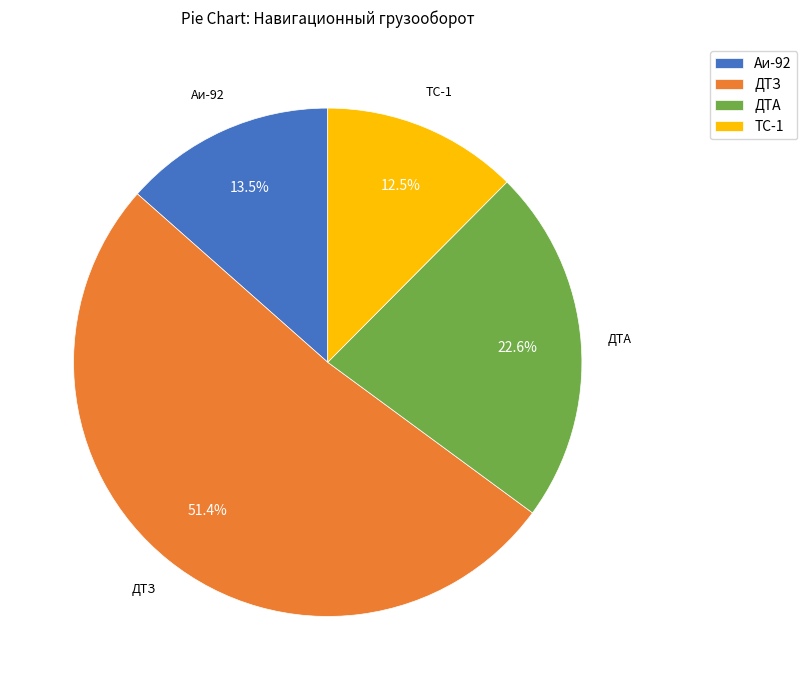

What is the ratio of the value at Аи-92 to the value at ДТА?

0.6